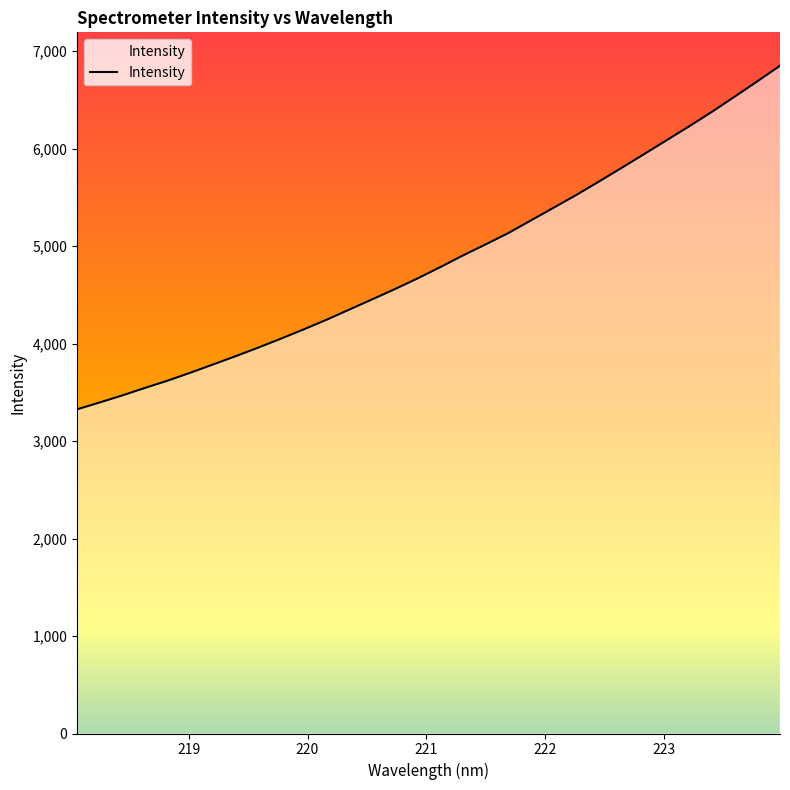

What is the difference between the maximum and minimum values?

3524.4